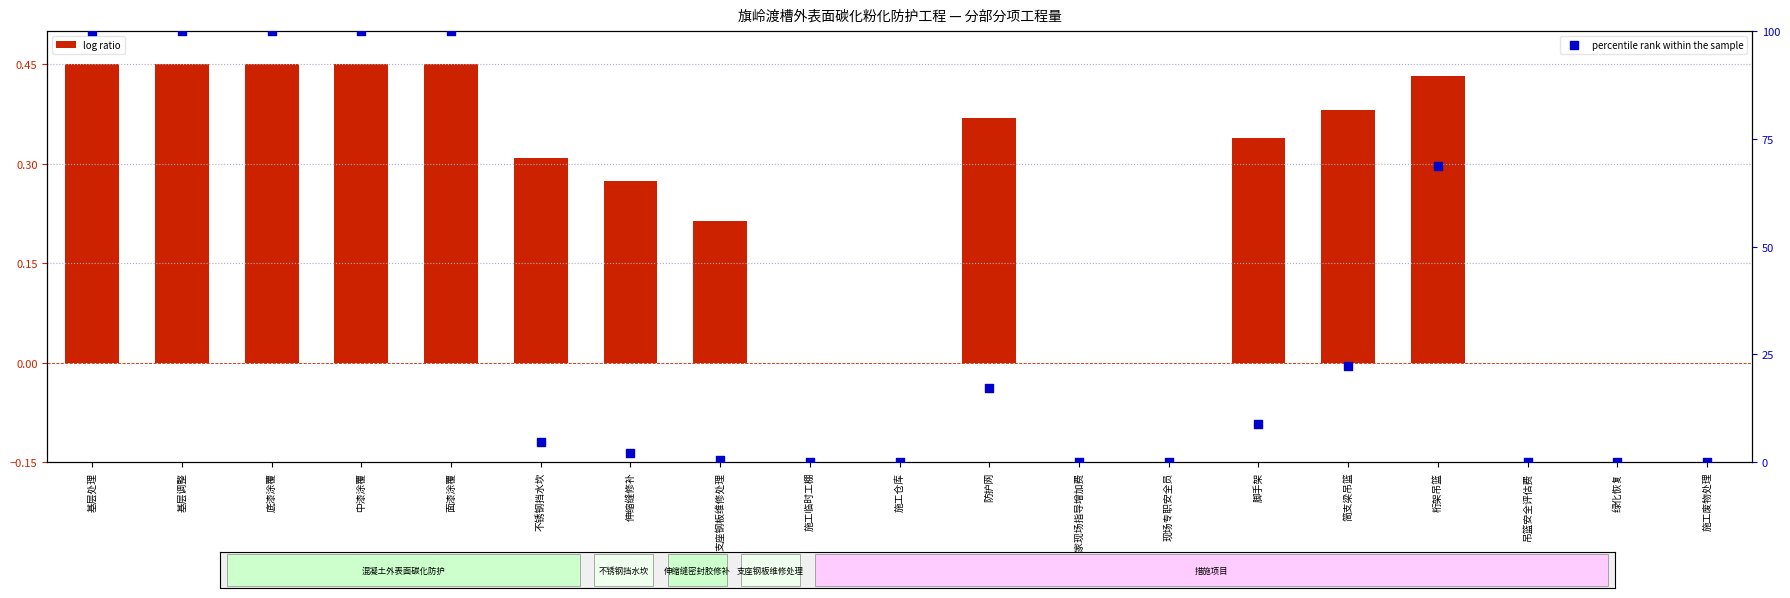

Which series reaches the minimum Y coordinate?

log ratio